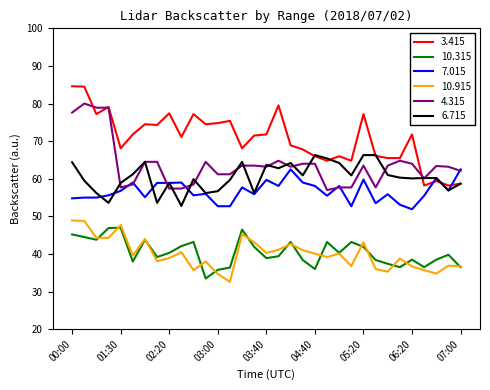

Which series has the largest total across all categories?

3.415